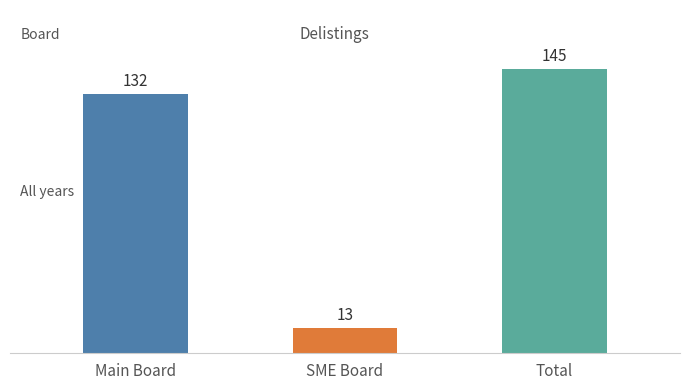

Which series changed the most between Main Board and SME Board?

Count